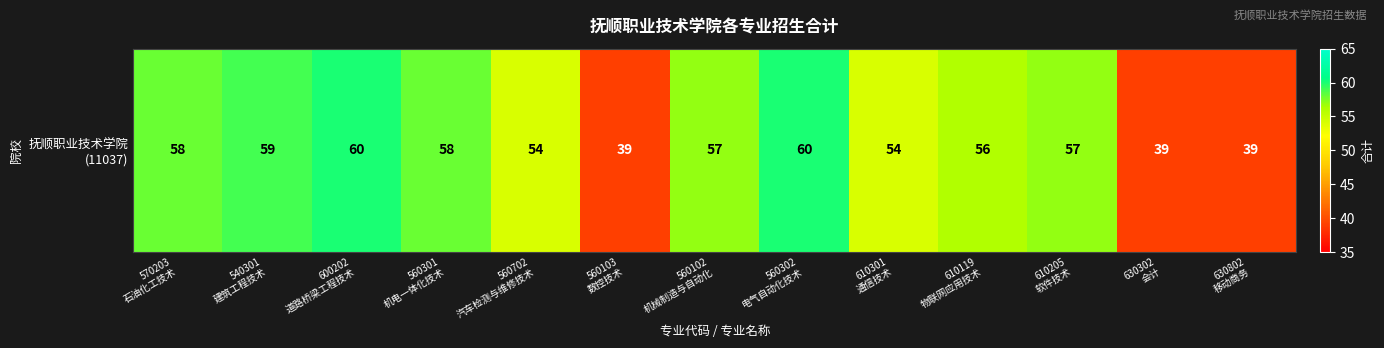

True or false: the data shows 60 at 600202
道路桥梁工程技术.

True